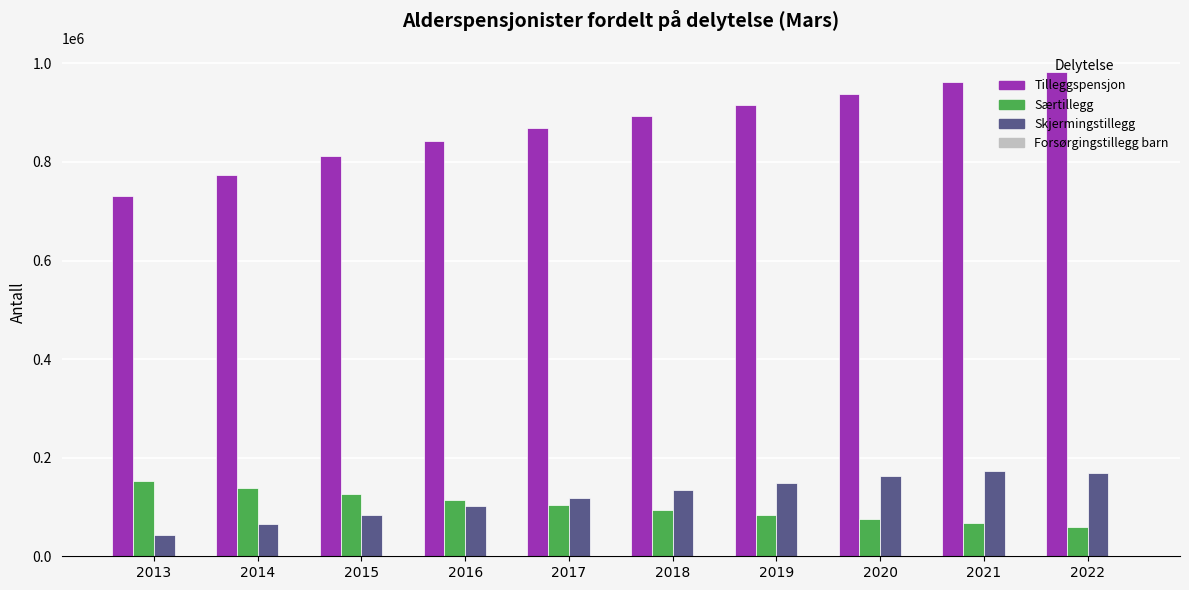

The value of Skjermingstillegg at 2019 is 148046. True or false?

True